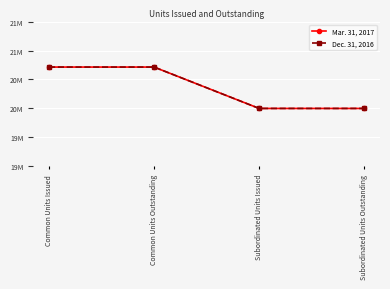

Reading left to right, what are all the values shown in this chart?

Mar. 31, 2017: 20714256	20714256	20000000	20000000
Dec. 31, 2016: 20714256	20714256	20000000	20000000